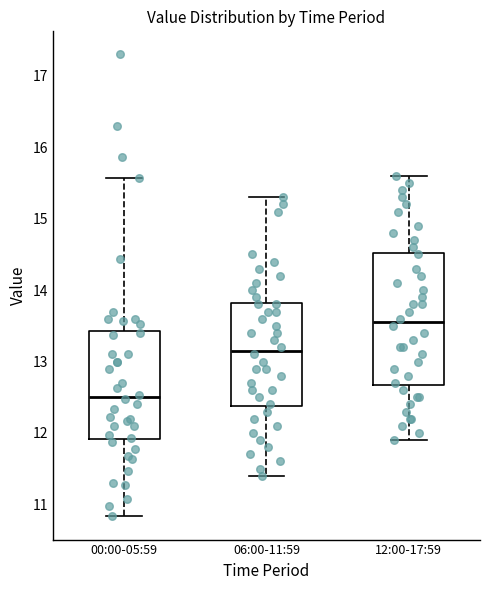

Reading left to right, read every box against the y-axis: the position of its median line, the range the box covers, and the ends of its whiskers. The values are not printed on the chart, so give them approximately, as read against the axis.

00:00-05:59: median 12.5, box 11.9 to 13.4, whiskers 10.8 to 15.6
06:00-11:59: median 13.2, box 12.4 to 13.8, whiskers 11.4 to 15.3
12:00-17:59: median 13.6, box 12.7 to 14.5, whiskers 11.9 to 15.6